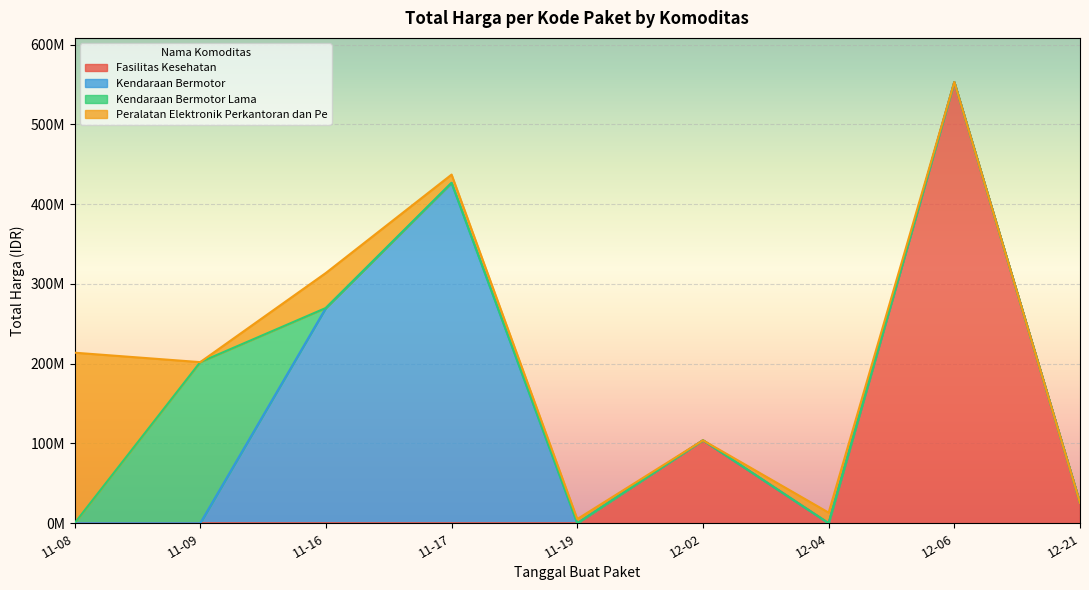

What is the difference between the maximum and minimum values?

424100040